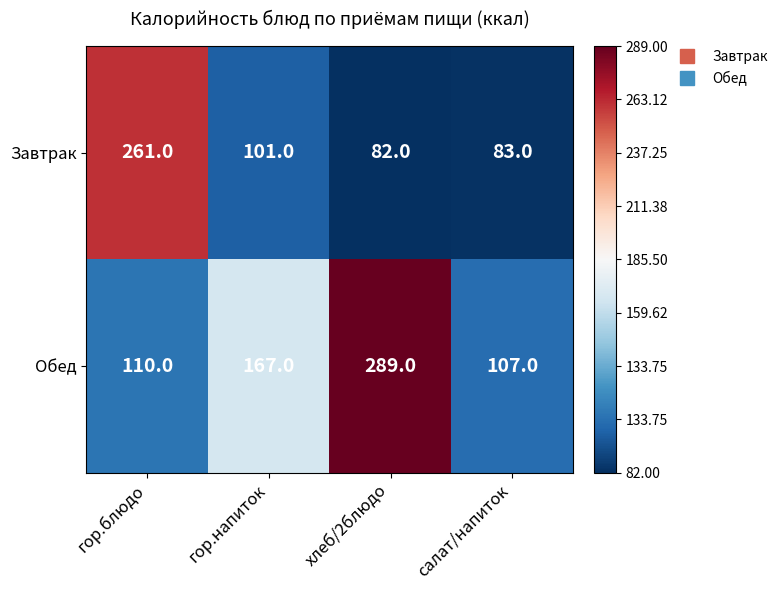

What is the approximate value of Обед at гор.блюдо, to the nearest 50?

100